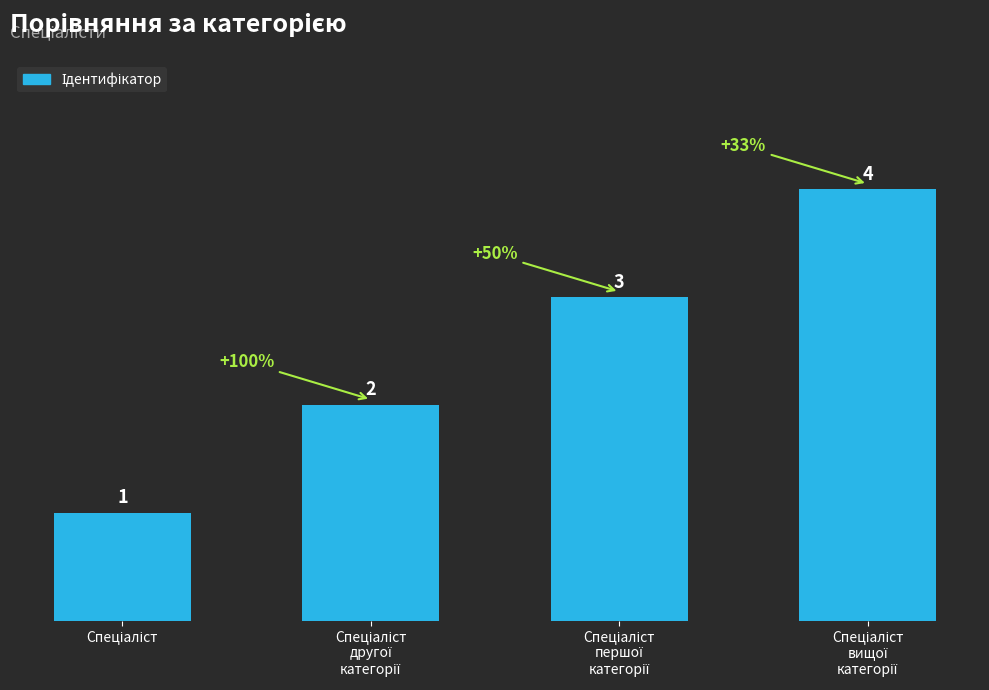

How many values are between 2 and 4?

3